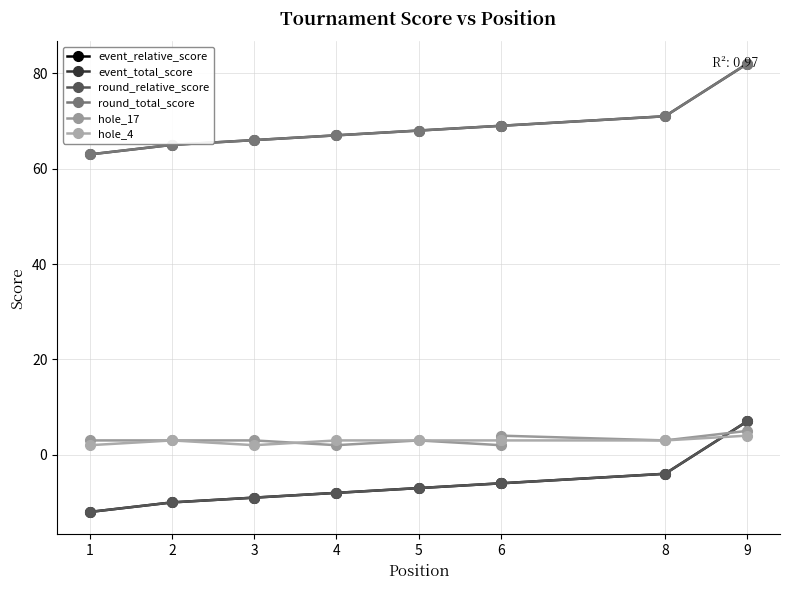

What is the minimum value for round_total_score?

63